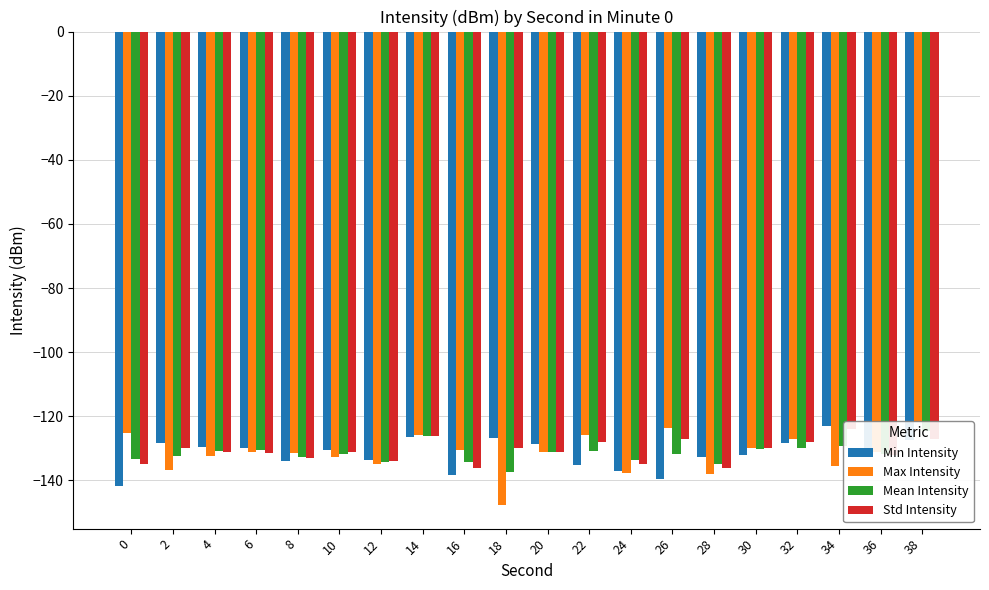

Rank the categories by Max Intensity value from lowest to highest.

18, 28, 24, 2, 34, 12, 10, 4, 8, 36, 20, 6, 16, 30, 32, 22, 14, 0, 26, 38